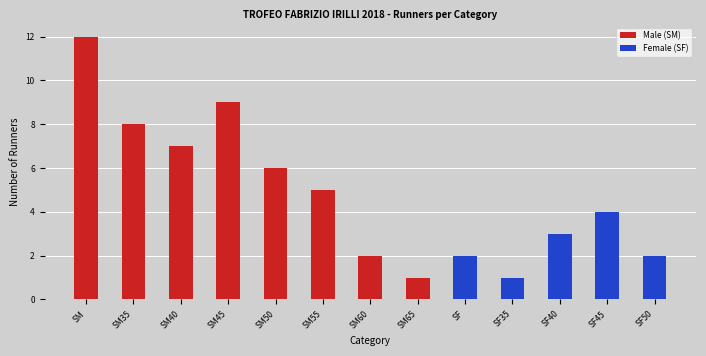

How many data points in Female (SF) are above 0?

5